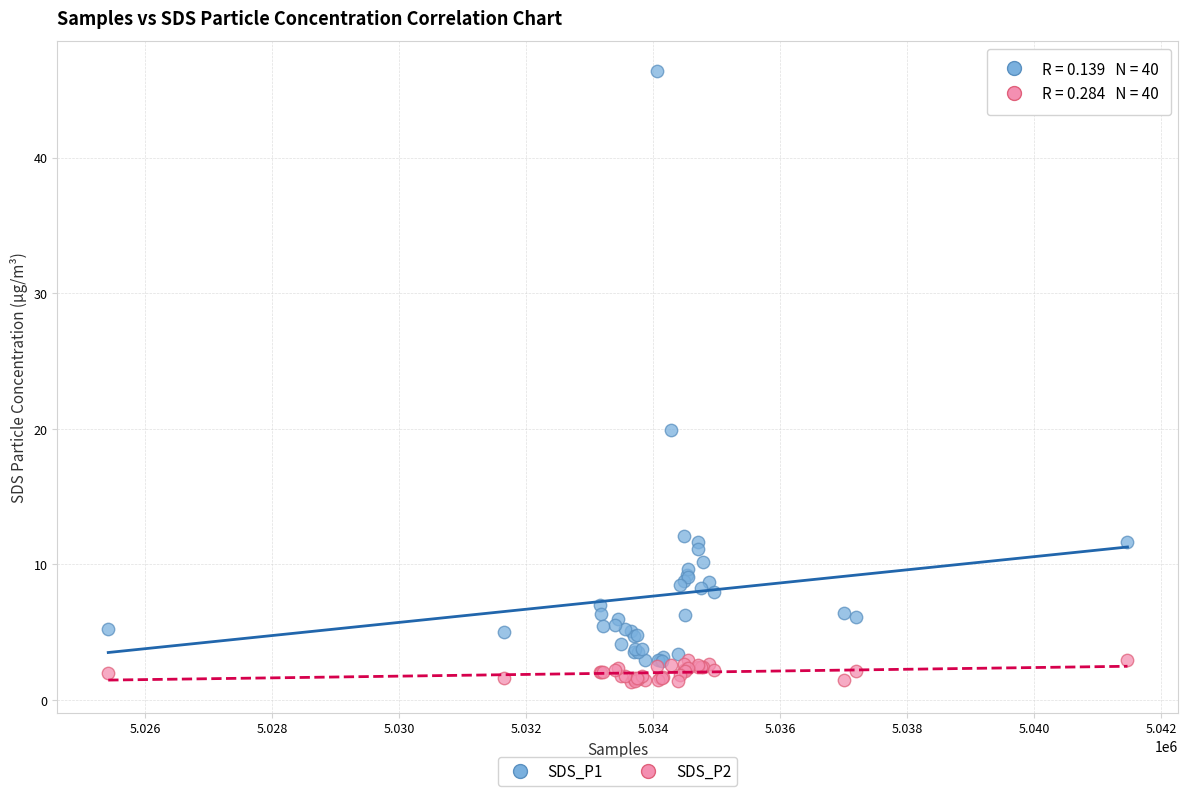

Across all series, what Y value is closest to 23?

19.9